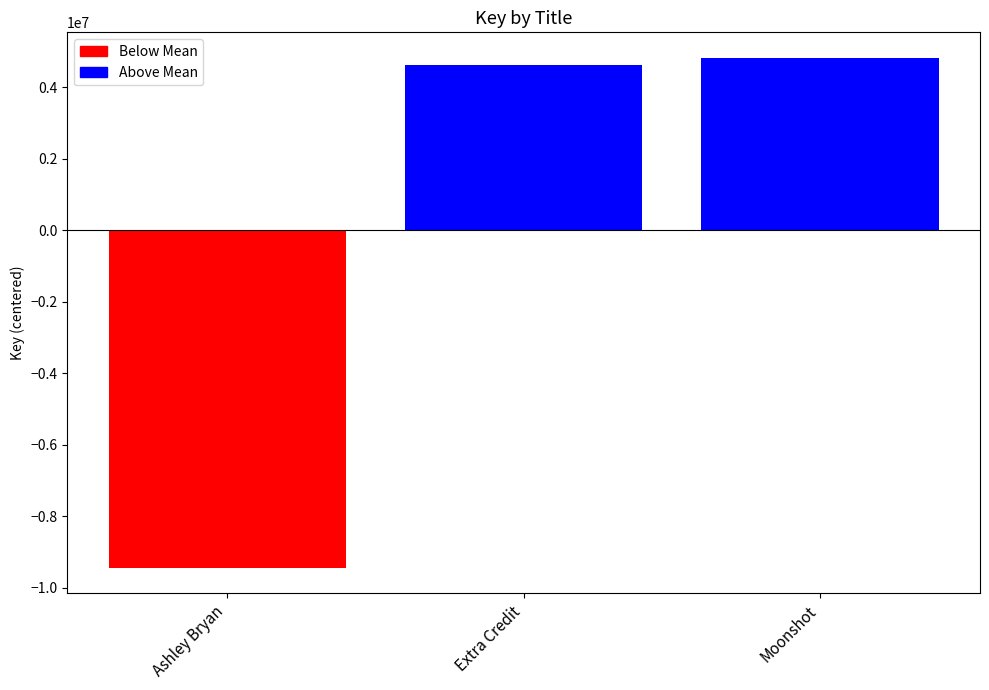

Rank the categories by value from lowest to highest.

Ashley Bryan, Extra Credit, Moonshot